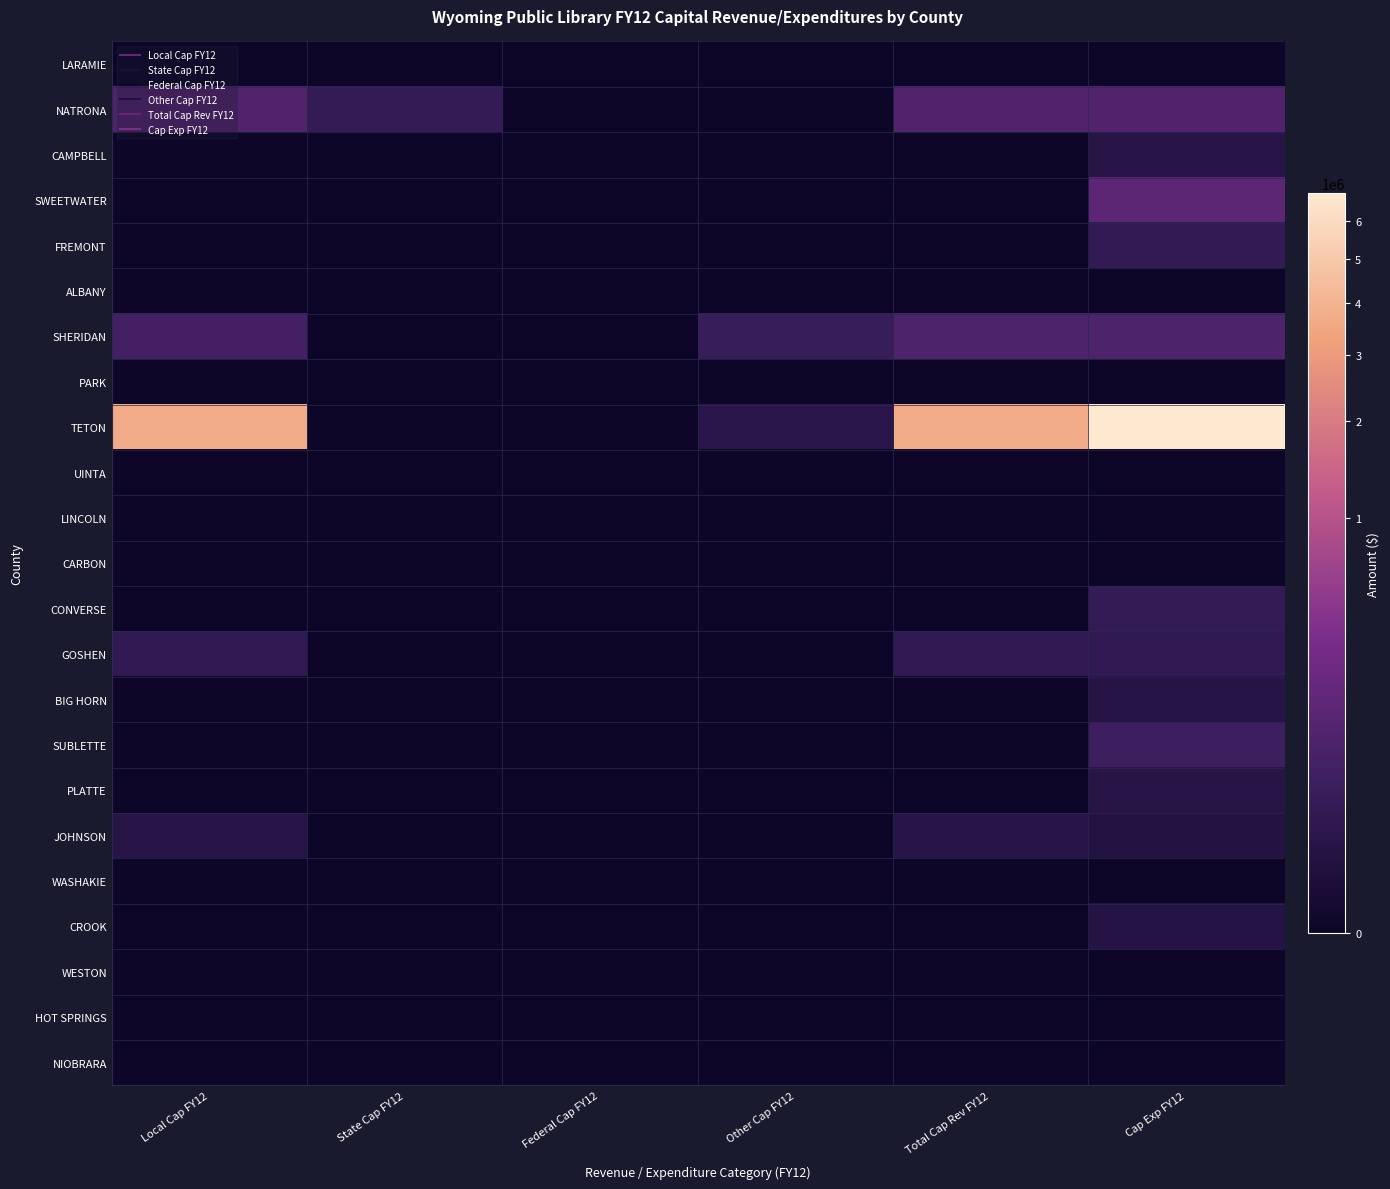

Reading left to right, what are all the values shown in this chart?

LARAMIE: Local Cap FY12=0	State Cap FY12=0	Federal Cap FY12=0	Other Cap FY12=0	Total Cap Rev FY12=0	Cap Exp FY12=0
NATRONA: Local Cap FY12=87017	State Cap FY12=20000	Federal Cap FY12=0	Other Cap FY12=0	Total Cap Rev FY12=87017	Cap Exp FY12=86815
CAMPBELL: Local Cap FY12=0	State Cap FY12=0	Federal Cap FY12=0	Other Cap FY12=0	Total Cap Rev FY12=0	Cap Exp FY12=5790
SWEETWATER: Local Cap FY12=0	State Cap FY12=0	Federal Cap FY12=0	Other Cap FY12=0	Total Cap Rev FY12=0	Cap Exp FY12=130537
FREMONT: Local Cap FY12=0	State Cap FY12=0	Federal Cap FY12=0	Other Cap FY12=0	Total Cap Rev FY12=0	Cap Exp FY12=16560
ALBANY: Local Cap FY12=0	State Cap FY12=0	Federal Cap FY12=0	Other Cap FY12=0	Total Cap Rev FY12=0	Cap Exp FY12=0
SHERIDAN: Local Cap FY12=50000	State Cap FY12=0	Federal Cap FY12=0	Other Cap FY12=25592	Total Cap Rev FY12=75592	Cap Exp FY12=75592
PARK: Local Cap FY12=0	State Cap FY12=0	Federal Cap FY12=0	Other Cap FY12=0	Total Cap Rev FY12=0	Cap Exp FY12=0
TETON: Local Cap FY12=3750018	State Cap FY12=0	Federal Cap FY12=0	Other Cap FY12=7363	Total Cap Rev FY12=3757381	Cap Exp FY12=6828950
UINTA: Local Cap FY12=0	State Cap FY12=0	Federal Cap FY12=0	Other Cap FY12=0	Total Cap Rev FY12=0	Cap Exp FY12=0
LINCOLN: Local Cap FY12=0	State Cap FY12=0	Federal Cap FY12=0	Other Cap FY12=0	Total Cap Rev FY12=0	Cap Exp FY12=0
CARBON: Local Cap FY12=0	State Cap FY12=0	Federal Cap FY12=0	Other Cap FY12=0	Total Cap Rev FY12=0	Cap Exp FY12=0
CONVERSE: Local Cap FY12=0	State Cap FY12=0	Federal Cap FY12=0	Other Cap FY12=0	Total Cap Rev FY12=0	Cap Exp FY12=18024
GOSHEN: Local Cap FY12=15448	State Cap FY12=0	Federal Cap FY12=0	Other Cap FY12=0	Total Cap Rev FY12=15448	Cap Exp FY12=15448
BIG HORN: Local Cap FY12=0	State Cap FY12=0	Federal Cap FY12=0	Other Cap FY12=0	Total Cap Rev FY12=0	Cap Exp FY12=4935
SUBLETTE: Local Cap FY12=0	State Cap FY12=0	Federal Cap FY12=0	Other Cap FY12=0	Total Cap Rev FY12=0	Cap Exp FY12=36079
PLATTE: Local Cap FY12=0	State Cap FY12=0	Federal Cap FY12=0	Other Cap FY12=0	Total Cap Rev FY12=0	Cap Exp FY12=5679
JOHNSON: Local Cap FY12=5500	State Cap FY12=0	Federal Cap FY12=0	Other Cap FY12=0	Total Cap Rev FY12=5500	Cap Exp FY12=3345
WASHAKIE: Local Cap FY12=0	State Cap FY12=0	Federal Cap FY12=0	Other Cap FY12=0	Total Cap Rev FY12=0	Cap Exp FY12=0
CROOK: Local Cap FY12=0	State Cap FY12=0	Federal Cap FY12=0	Other Cap FY12=0	Total Cap Rev FY12=0	Cap Exp FY12=4464
WESTON: Local Cap FY12=0	State Cap FY12=0	Federal Cap FY12=0	Other Cap FY12=0	Total Cap Rev FY12=0	Cap Exp FY12=0
HOT SPRINGS: Local Cap FY12=0	State Cap FY12=0	Federal Cap FY12=0	Other Cap FY12=0	Total Cap Rev FY12=0	Cap Exp FY12=0
NIOBRARA: Local Cap FY12=0	State Cap FY12=0	Federal Cap FY12=0	Other Cap FY12=0	Total Cap Rev FY12=0	Cap Exp FY12=0